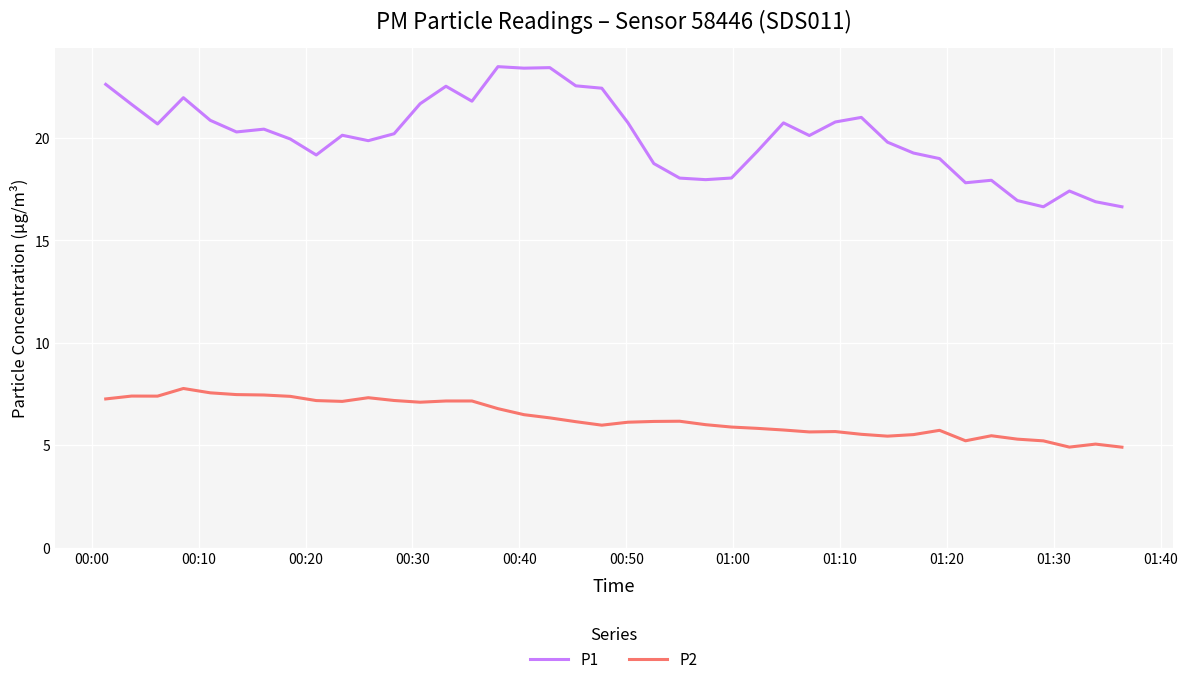

True or false: P2 and P1 cross at least once.

False